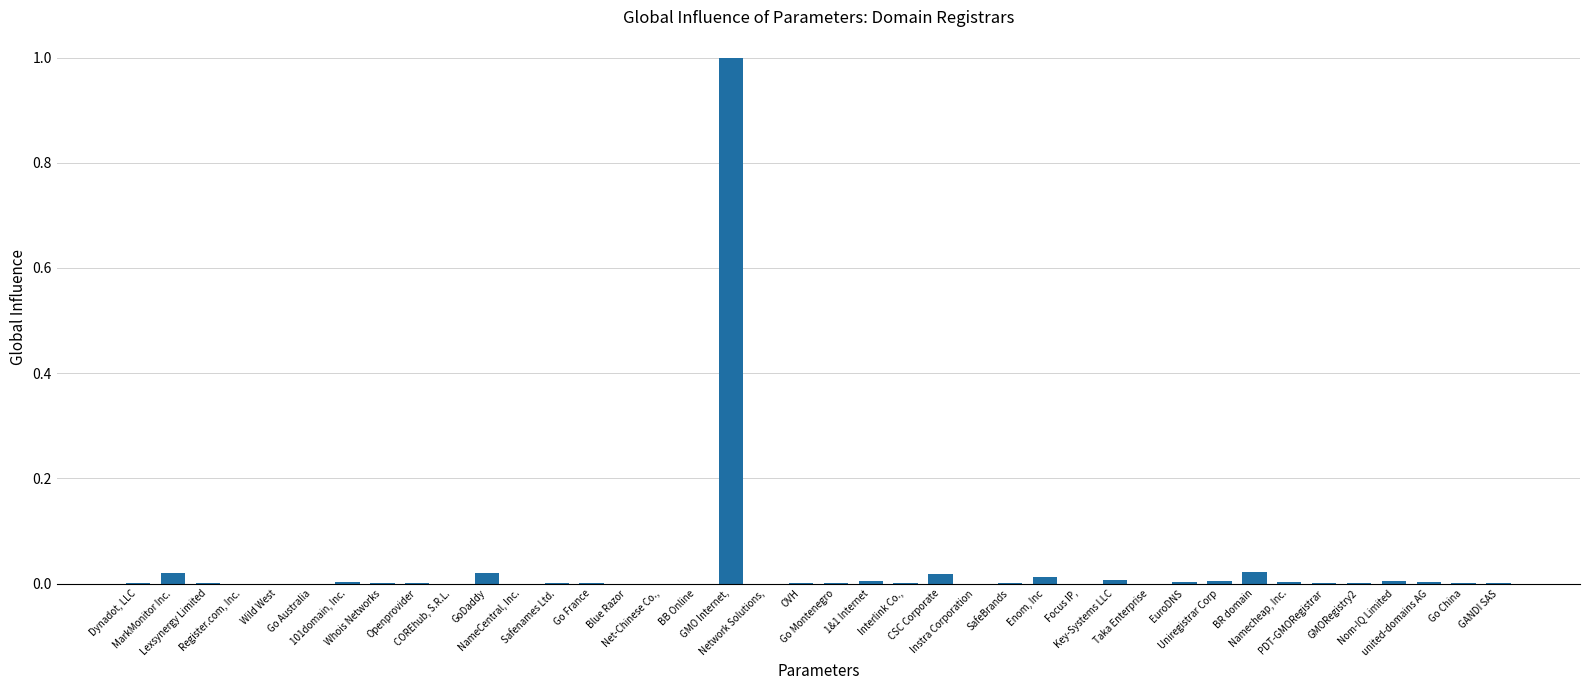

What is the greatest value displayed?

1.0